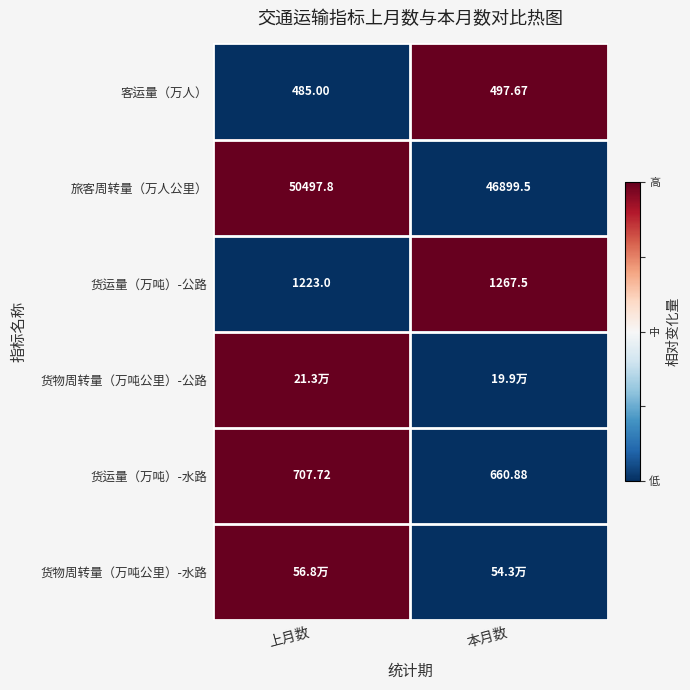

At which label does 货运量（万吨）-水路 reach its peak?

上月数